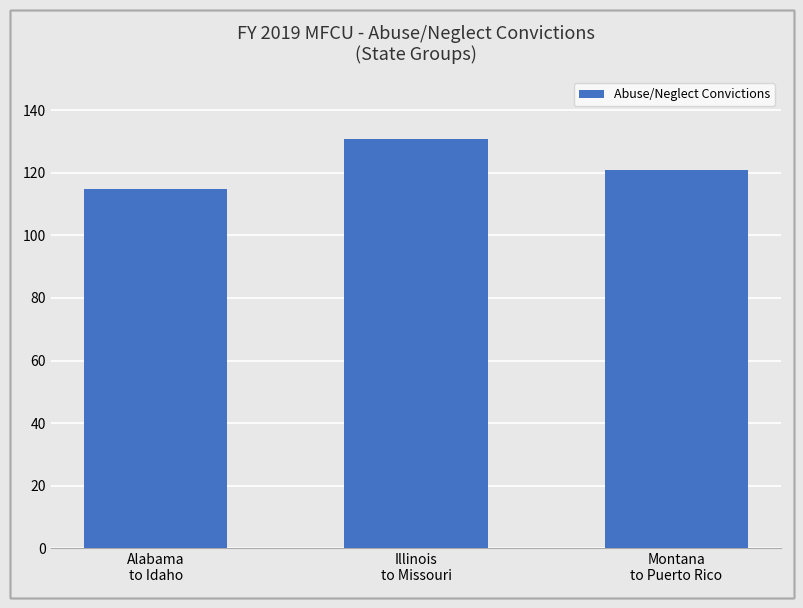

What value does the data have at Montana
to Puerto Rico, to the nearest 5?

120